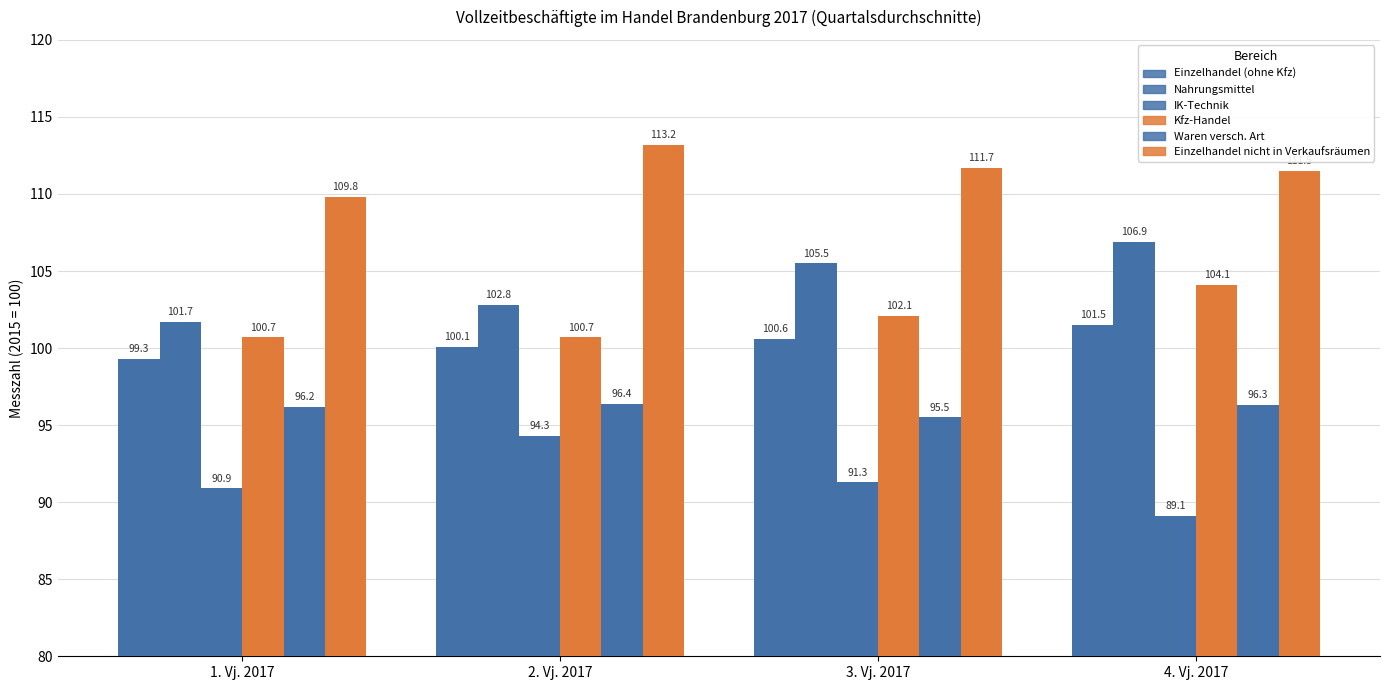

What is the label of the 2nd bar from the right?

3. Vj. 2017